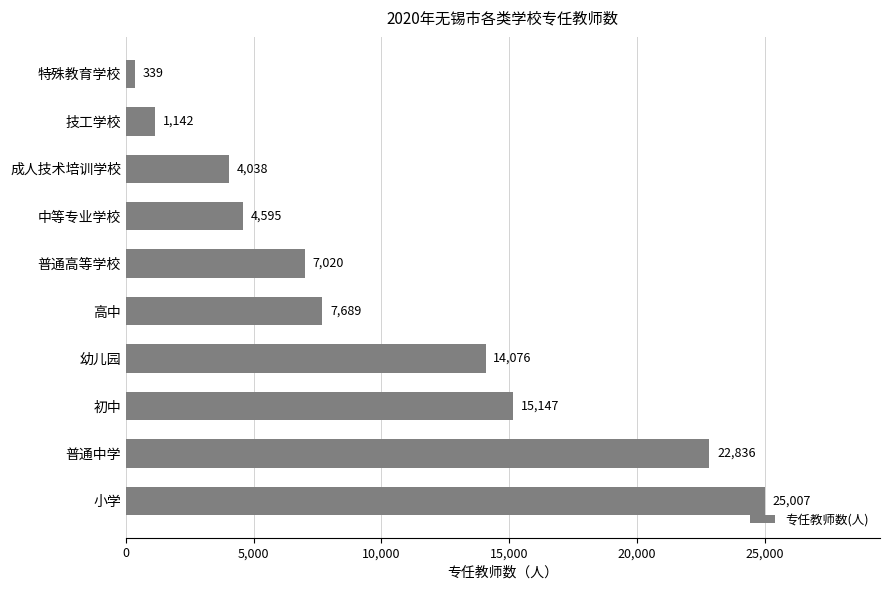

How many bars are there in total?

10